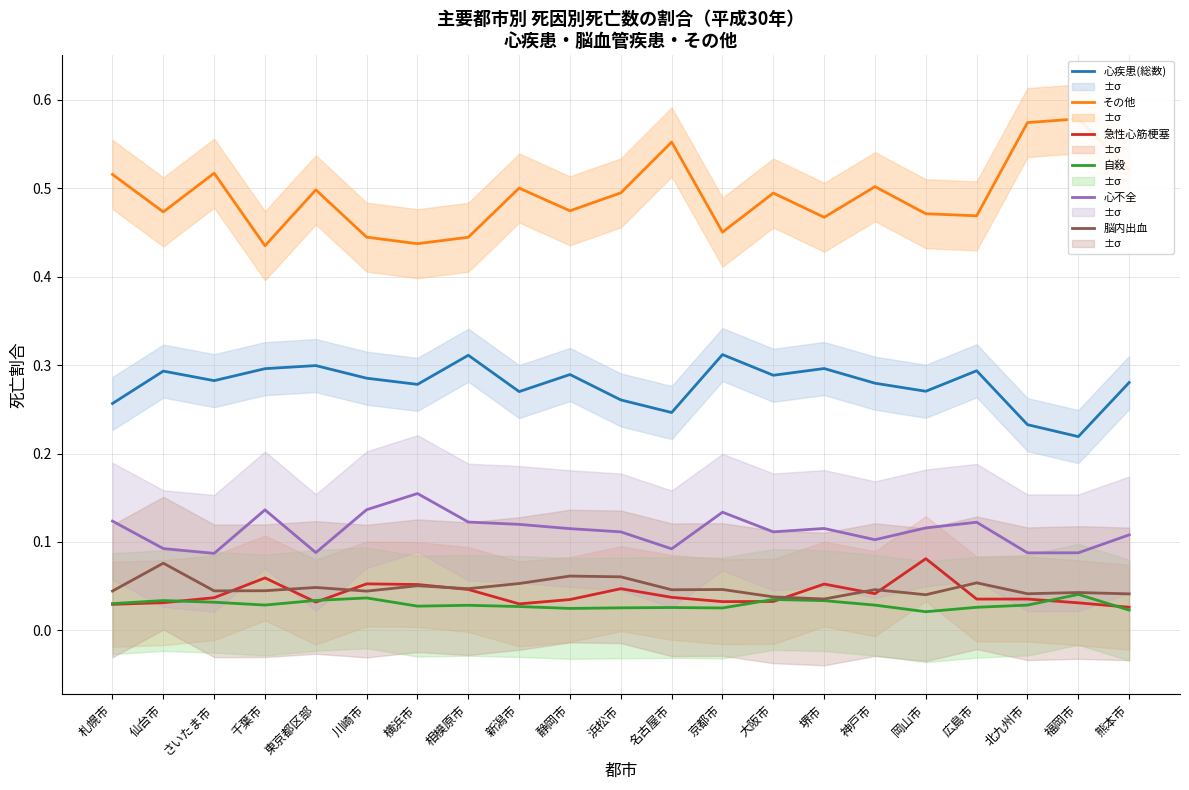

True or false: 脳内出血 and 自殺 cross at least once.

False